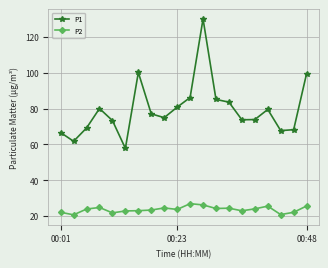

What is the average value of the P2 series?

23.7